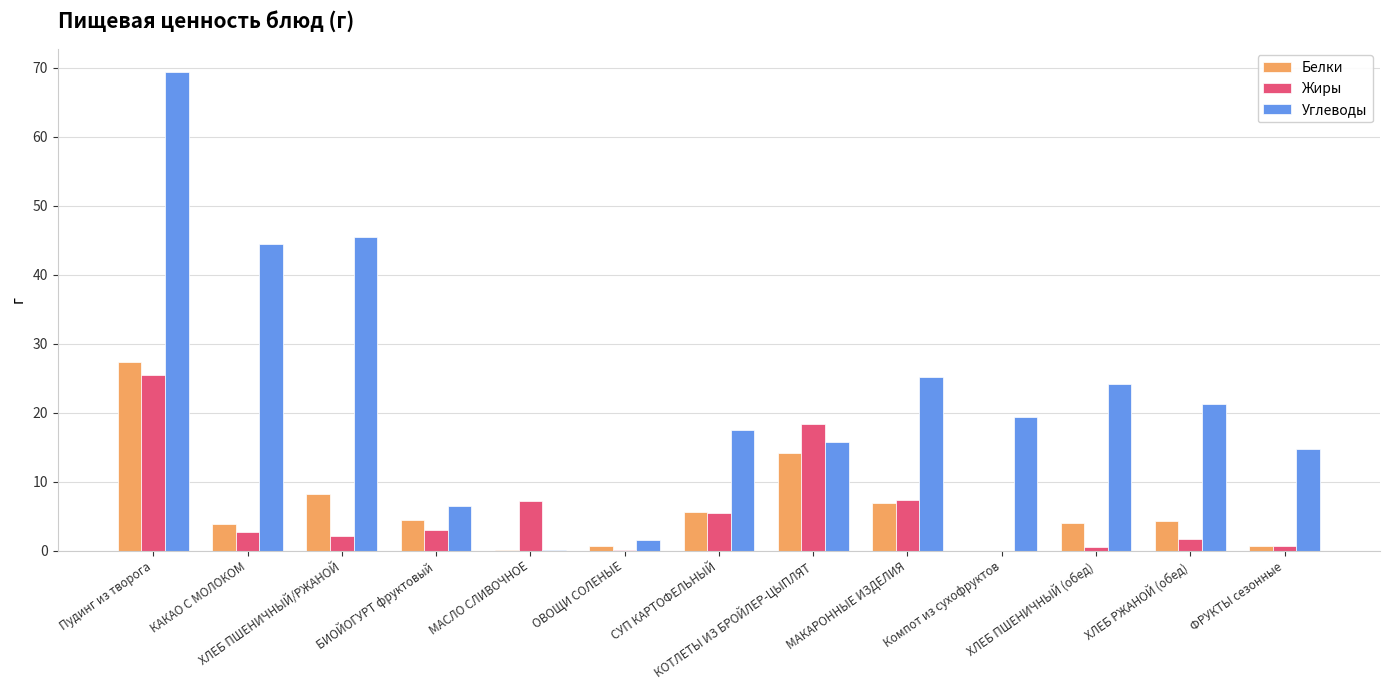

What is the sum of all Углеводы values?

305.2